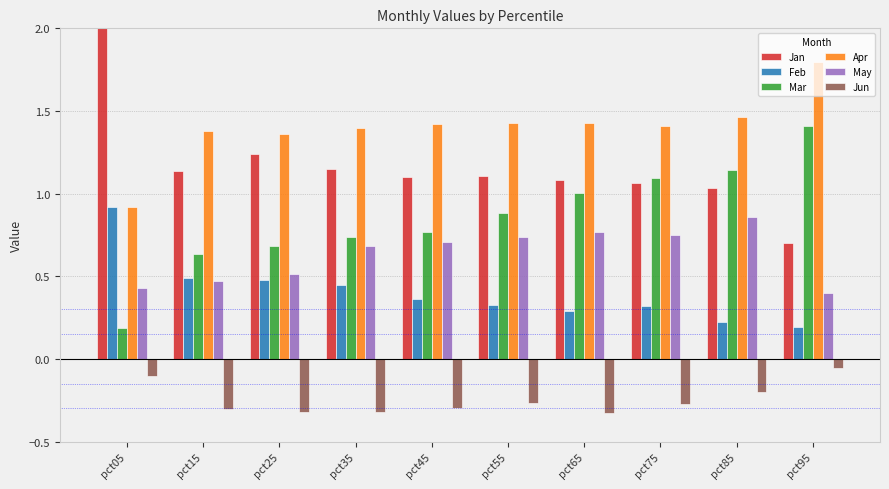

What is the difference between the second highest and minimum values in the Jan series?

0.5